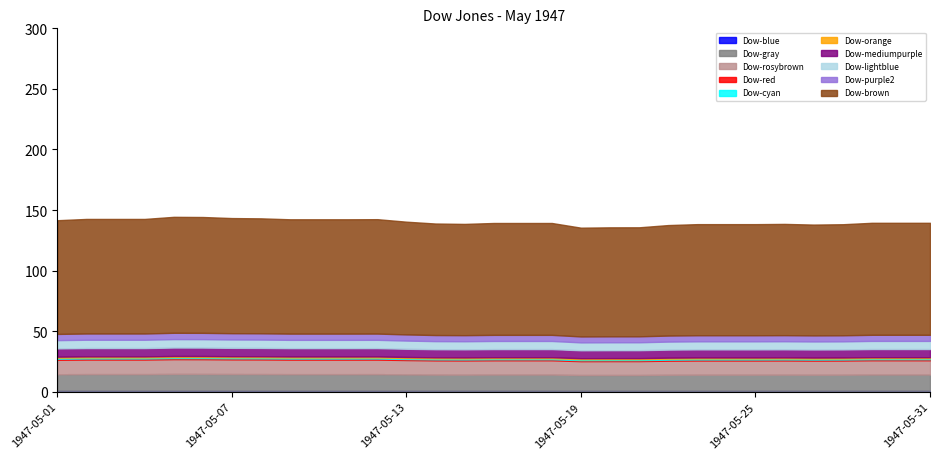

What is the change in value from 1947-05-12 to 1947-05-17?

-3.8